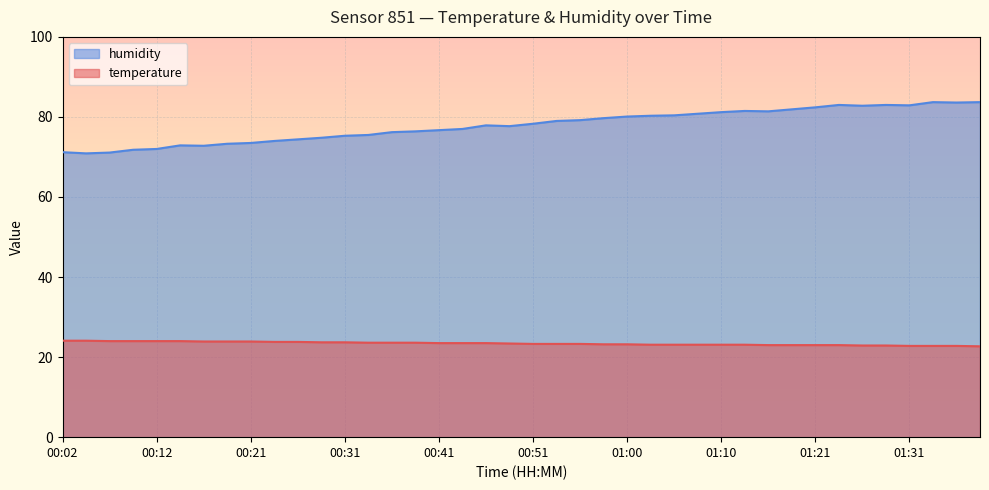

Reading right to left, transcribe all the data shown in this chart.

temperature: 01:38=22.7	01:36=22.8	01:33=22.8	01:31=22.8	01:28=22.9	01:26=22.9	01:23=23.0	01:21=23.0	01:18=23.0	01:15=23.0	01:13=23.1	01:10=23.1	01:08=23.1	01:05=23.1	01:03=23.1	01:00=23.2	00:58=23.2	00:56=23.3	00:53=23.3	00:51=23.3	00:48=23.4	00:46=23.5	00:43=23.5	00:41=23.5	00:38=23.6	00:36=23.6	00:34=23.6	00:31=23.7	00:29=23.7	00:26=23.8	00:24=23.8	00:21=23.9	00:19=23.9	00:17=23.9	00:14=24.0	00:12=24.0	00:09=24.0	00:07=24.0	00:04=24.1	00:02=24.1
humidity: 01:38=83.7	01:36=83.6	01:33=83.7	01:31=82.9	01:28=83.0	01:26=82.8	01:23=83.0	01:21=82.4	01:18=81.9	01:15=81.4	01:13=81.5	01:10=81.2	01:08=80.8	01:05=80.4	01:03=80.3	01:00=80.1	00:58=79.7	00:56=79.2	00:53=79.0	00:51=78.3	00:48=77.7	00:46=77.9	00:43=77.0	00:41=76.7	00:38=76.4	00:36=76.2	00:34=75.5	00:31=75.3	00:29=74.8	00:26=74.4	00:24=74.0	00:21=73.5	00:19=73.3	00:17=72.8	00:14=72.9	00:12=72.0	00:09=71.8	00:07=71.1	00:04=70.9	00:02=71.2